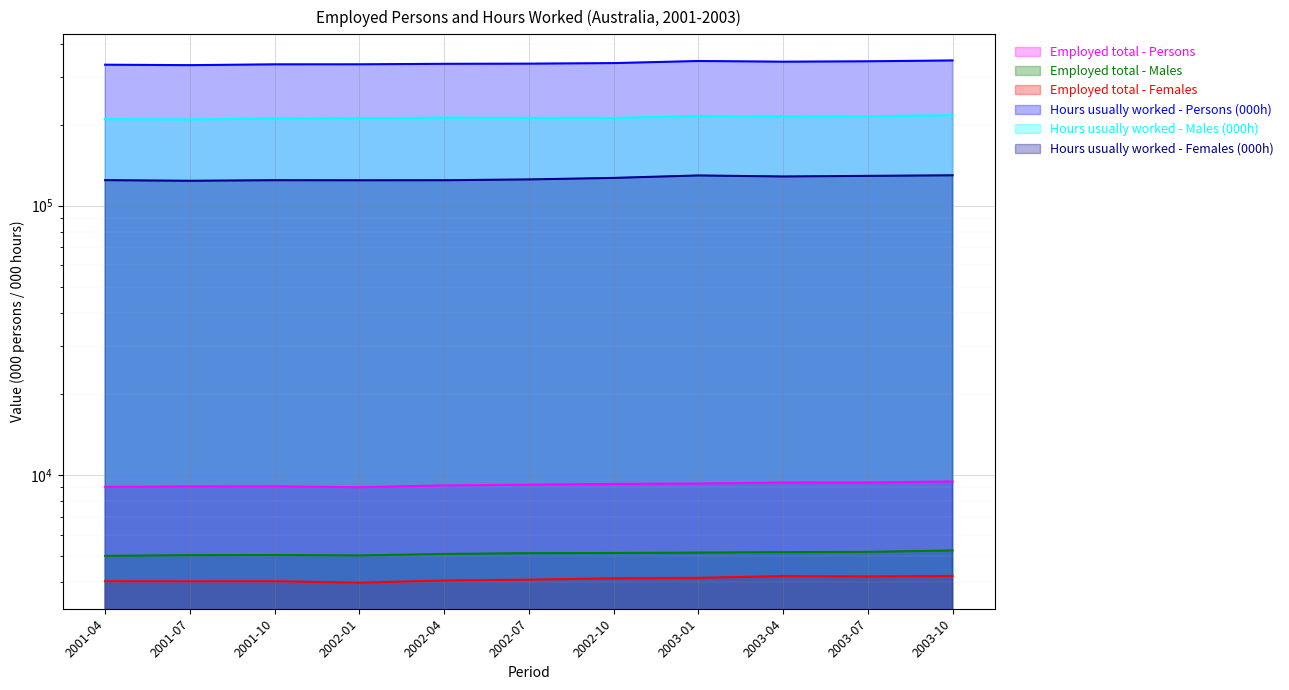

Which series has the largest range (max minus min)?

Hours usually worked - Persons (000h)